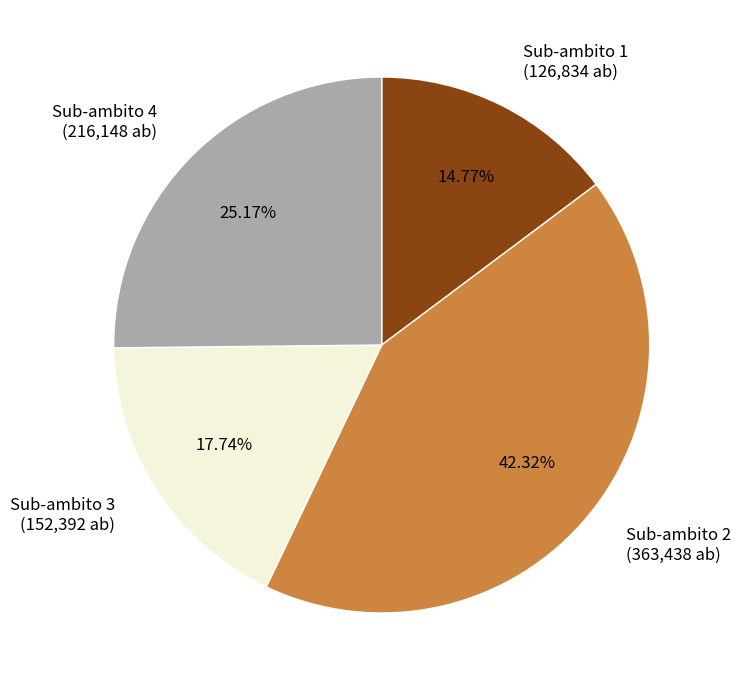

What percentage is the Sub-ambito 3 slice, to the nearest percent?

18%